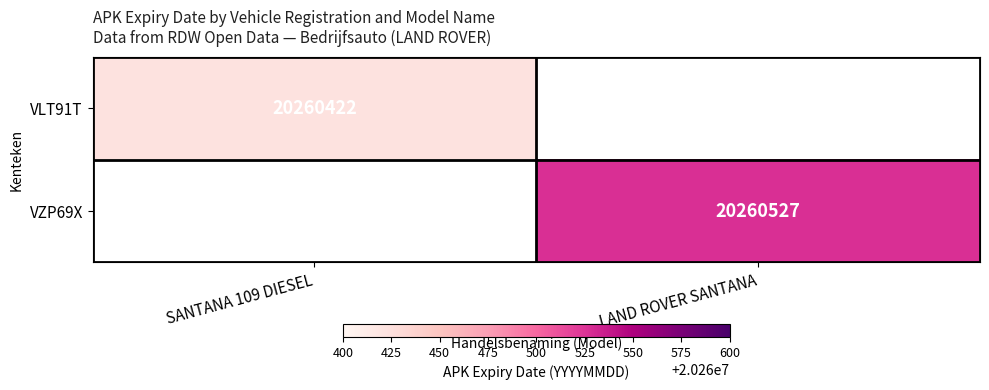

The value of VZP69X at LAND ROVER SANTANA is 20260527. True or false?

True